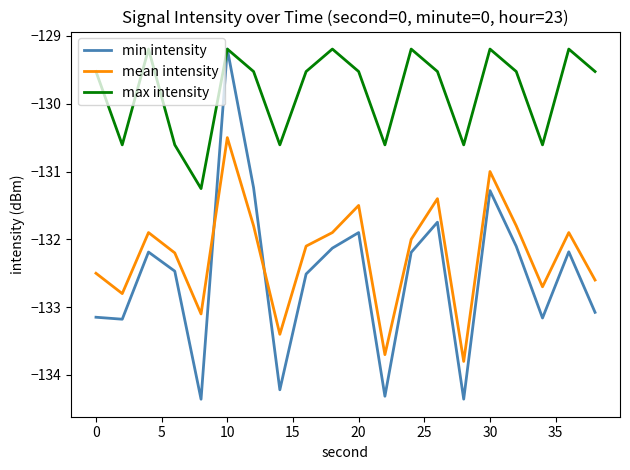

Count the number of categories in the chart.

20